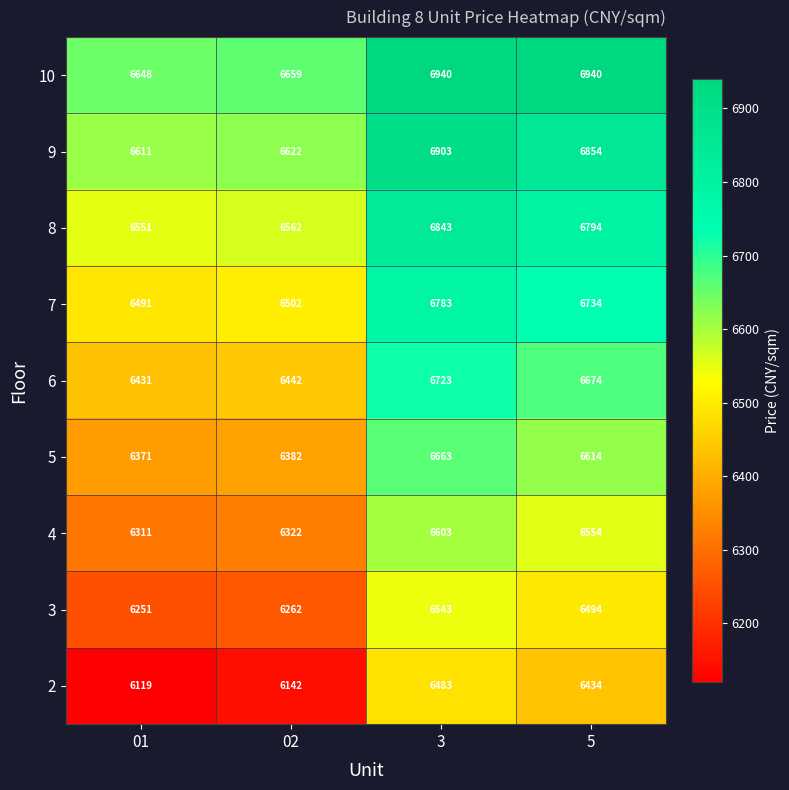

What is the sum of the 3 values at 3 and 5?

13037